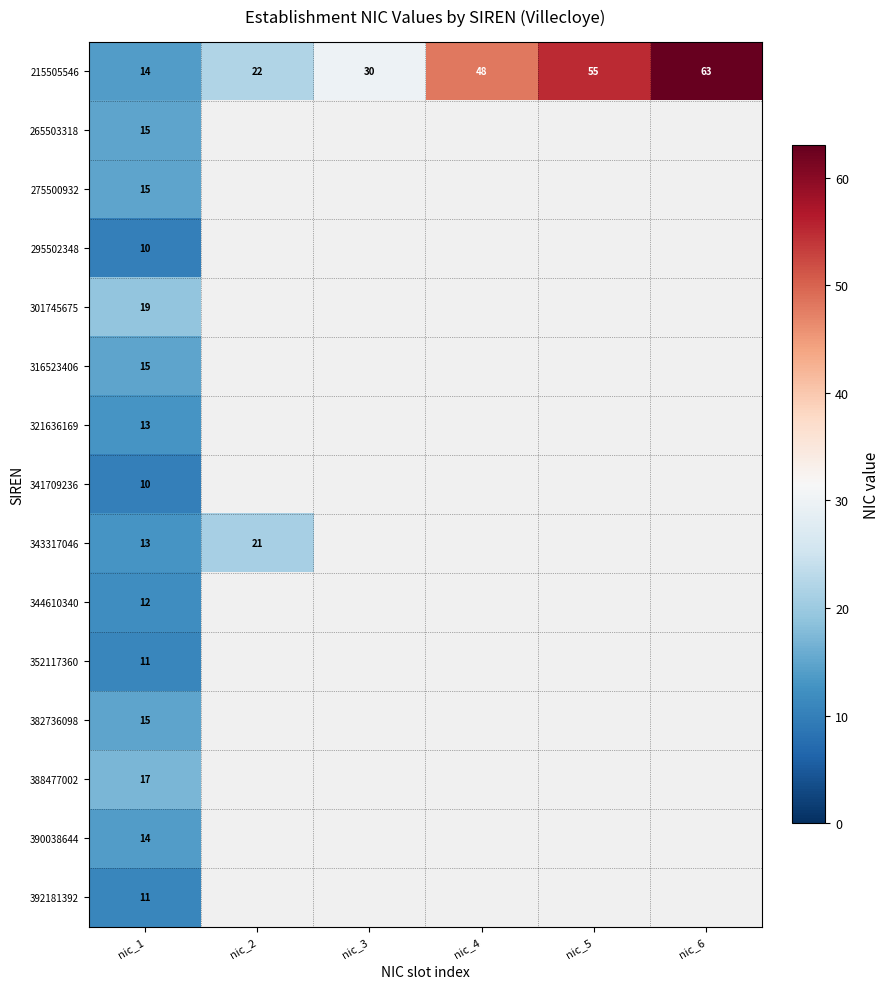

At which category does the chart reach its minimum across all series?

nic_1